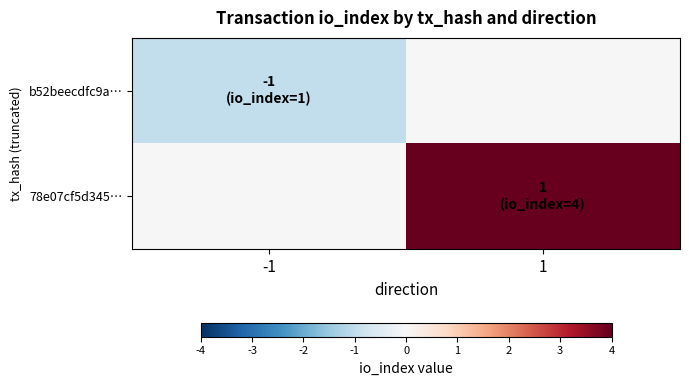

What is the greatest value displayed?

4